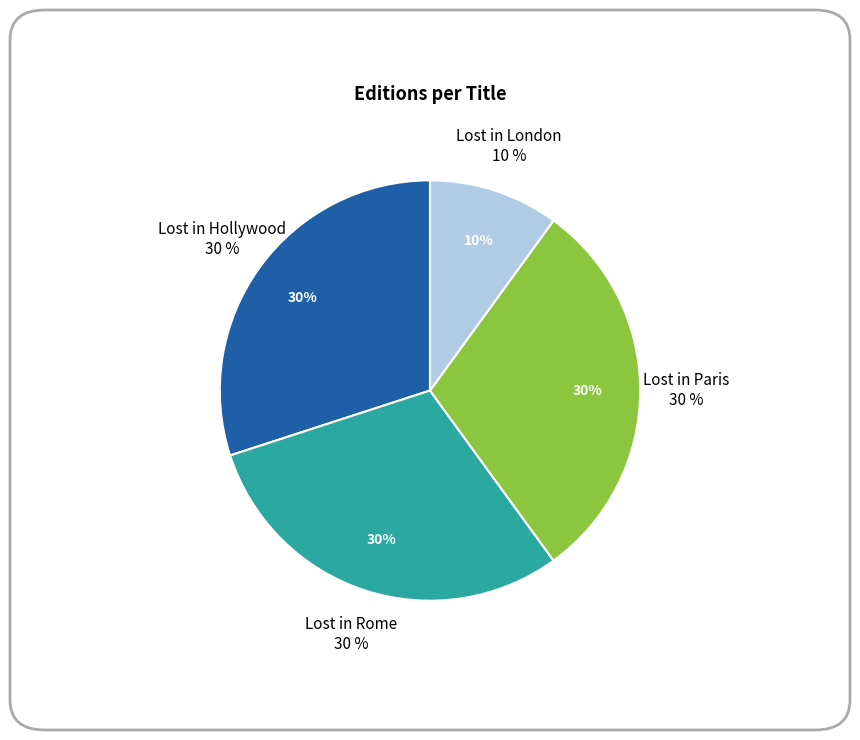

To the nearest percent, what is the difference between the largest and smallest slice percentages?

20%